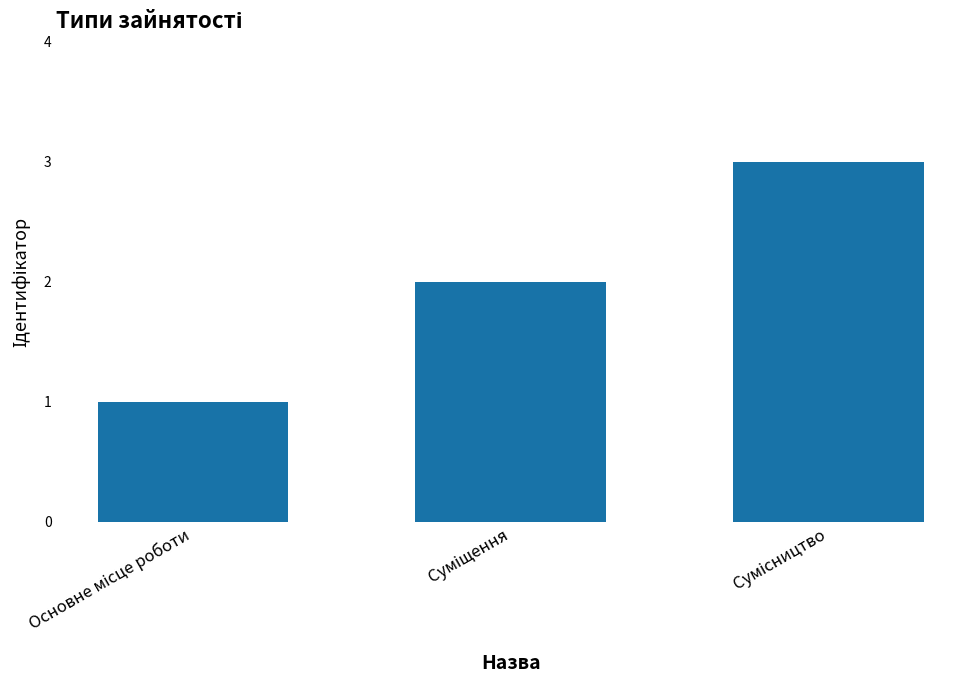

What is the maximum value shown in the chart?

3